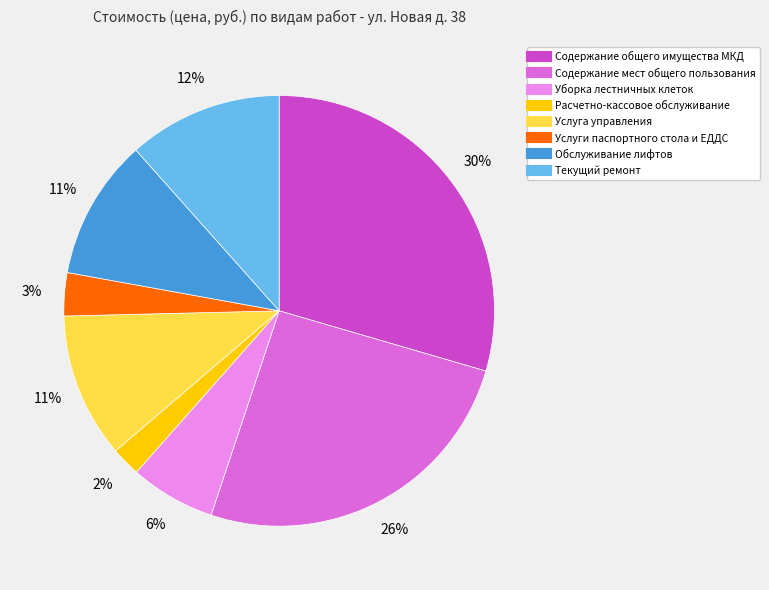

Which slice is the smallest?

Расчетно-кассовое обслуживание